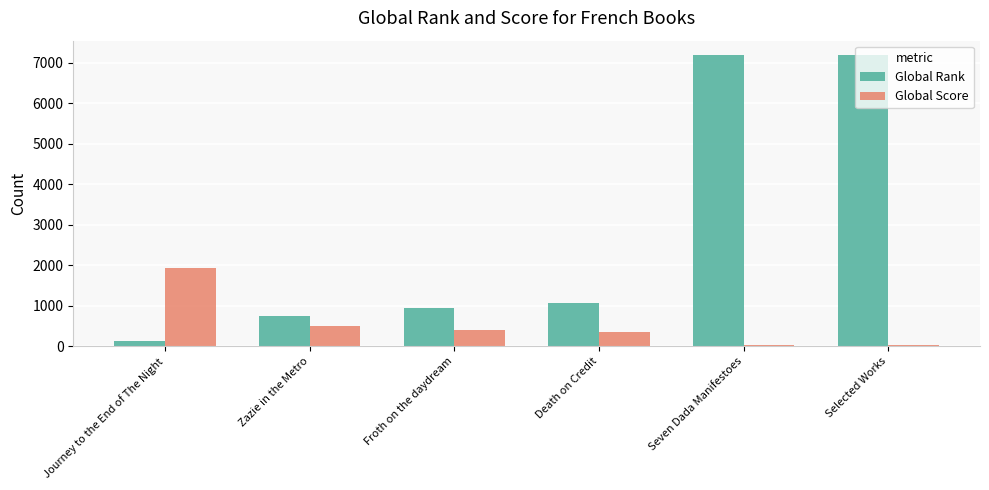

What are all the series names shown in the legend?

Global Rank, Global Score